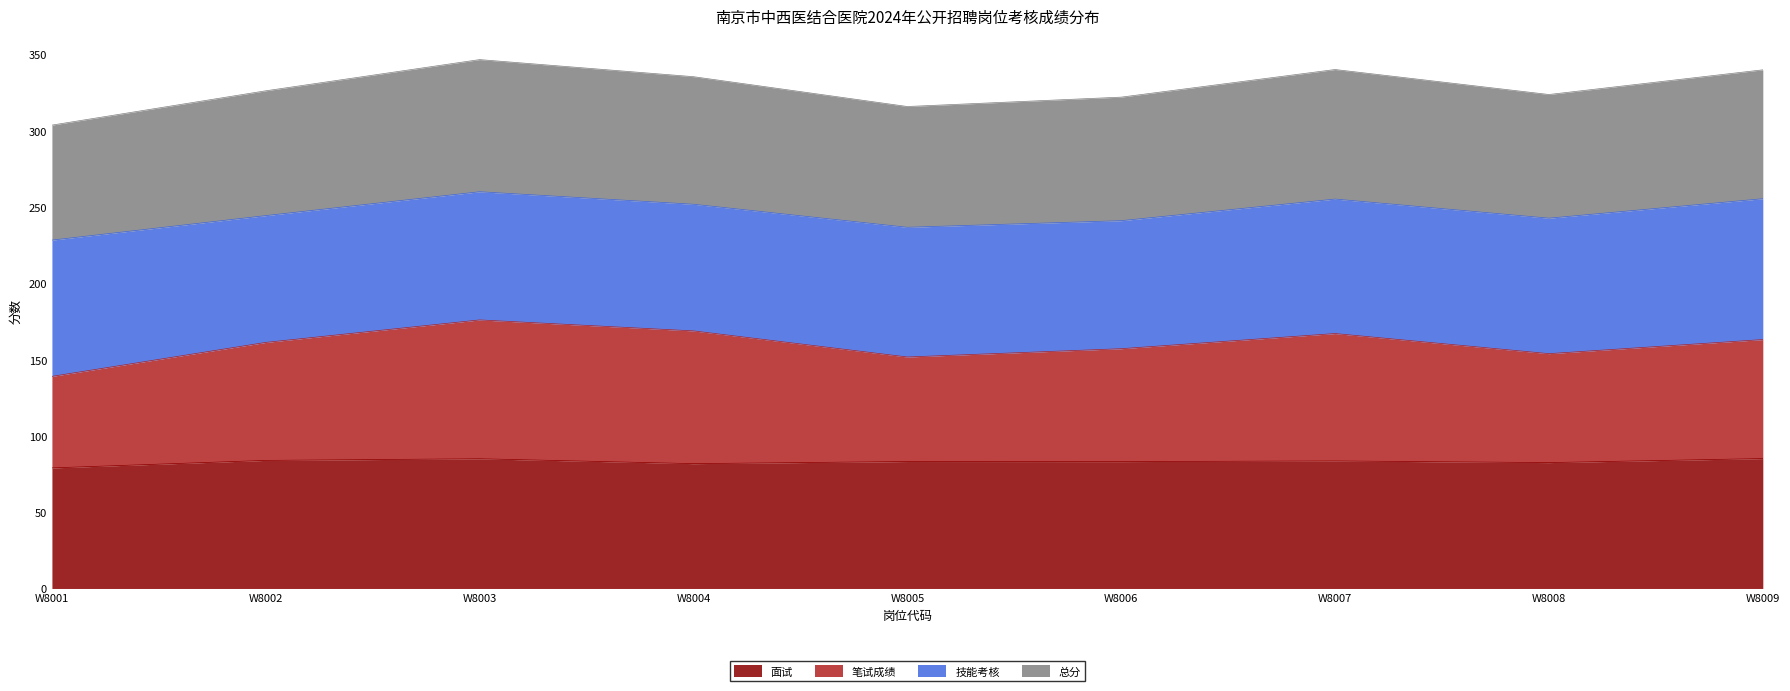

What is the sum of all 面试 values?

747.3